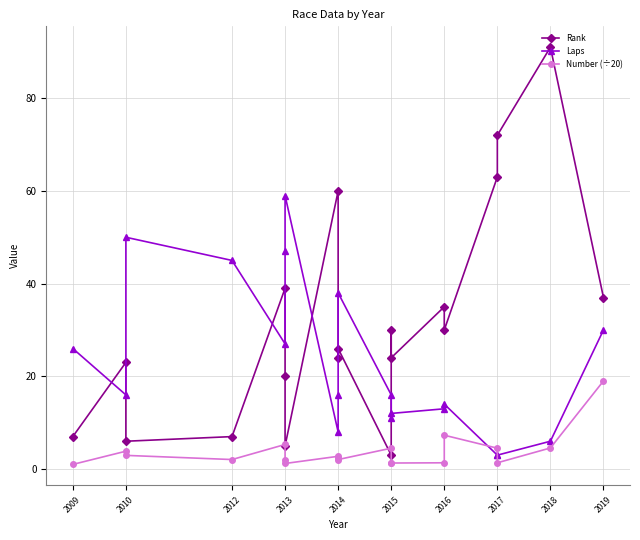

What position from the right is 2012?

17